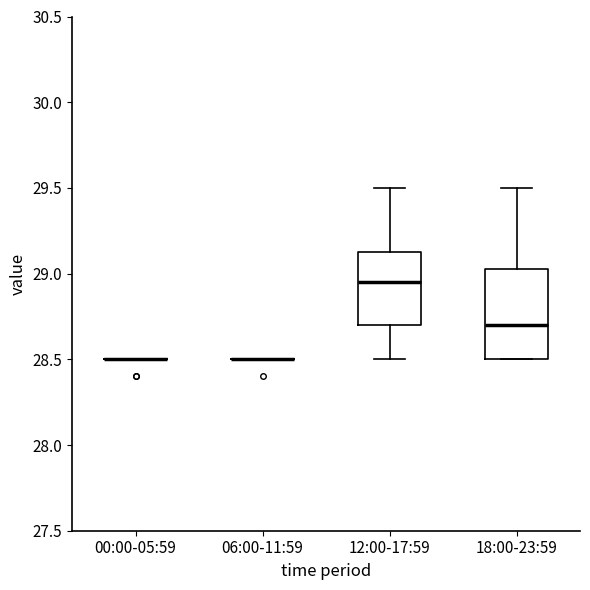

Reading left to right, read every box against the y-axis: the position of its median line, the range the box covers, and the ends of its whiskers. The values are not printed on the chart, so give them approximately, as read against the axis.

00:00-05:59: box collapsed to a line at 28.50, whiskers 28.50 to 28.50
06:00-11:59: box collapsed to a line at 28.50, whiskers 28.50 to 28.50
12:00-17:59: median 28.95, box 28.70 to 29.15, whiskers 28.50 to 29.50
18:00-23:59: median 28.70, box 28.50 to 29.05, whiskers 28.50 to 29.50